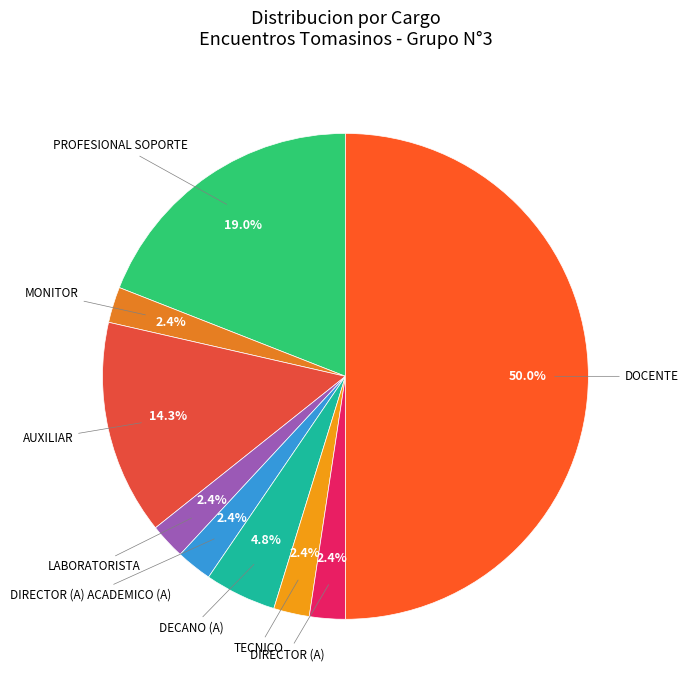

The DIRECTOR (A) ACADEMICO (A) slice represents 16% of the pie. True or false?

False